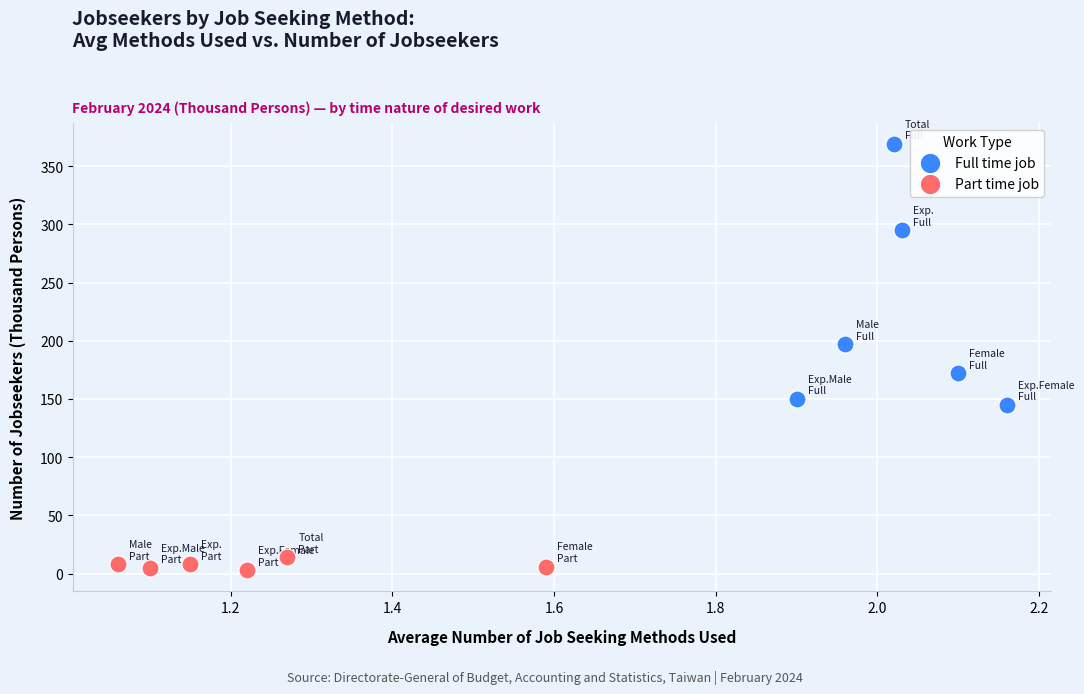

Which series reaches the maximum Y coordinate?

Full time job